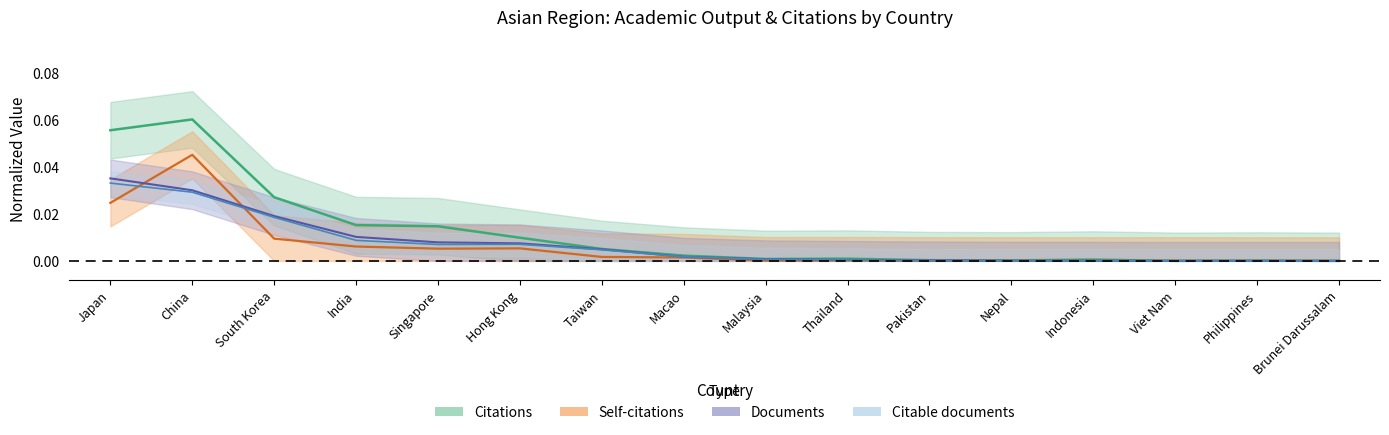

Between which two adjacent categories do Documents and Self-citations first intersect?

Japan and China